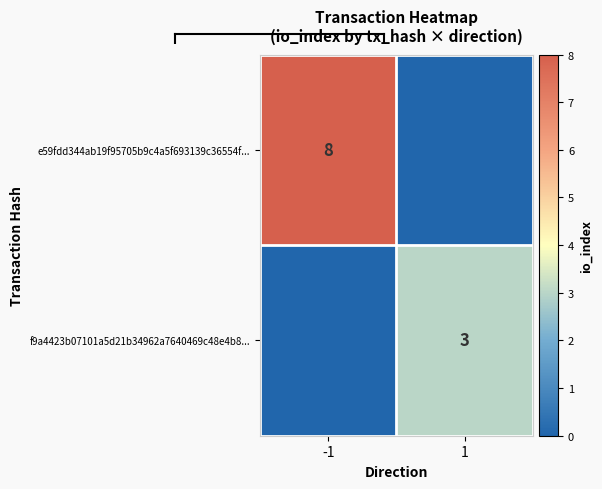

What is the spread (max minus min) of values at -1?

8